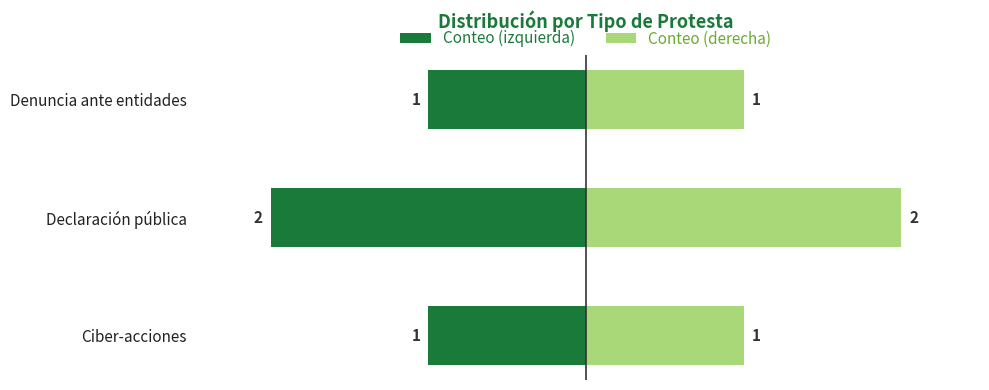

What is the difference between the maximum and minimum values in the Conteo (derecha) series?

1